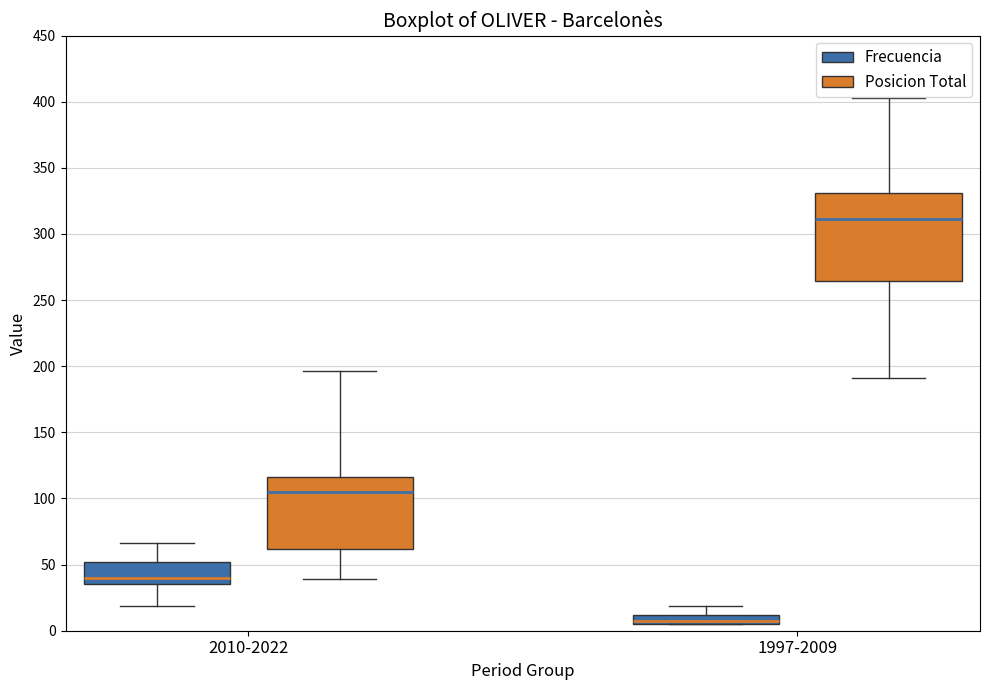

Which box is the tallest, from its lower edge to its upper edge?

1997-2009 (Posicion Total)